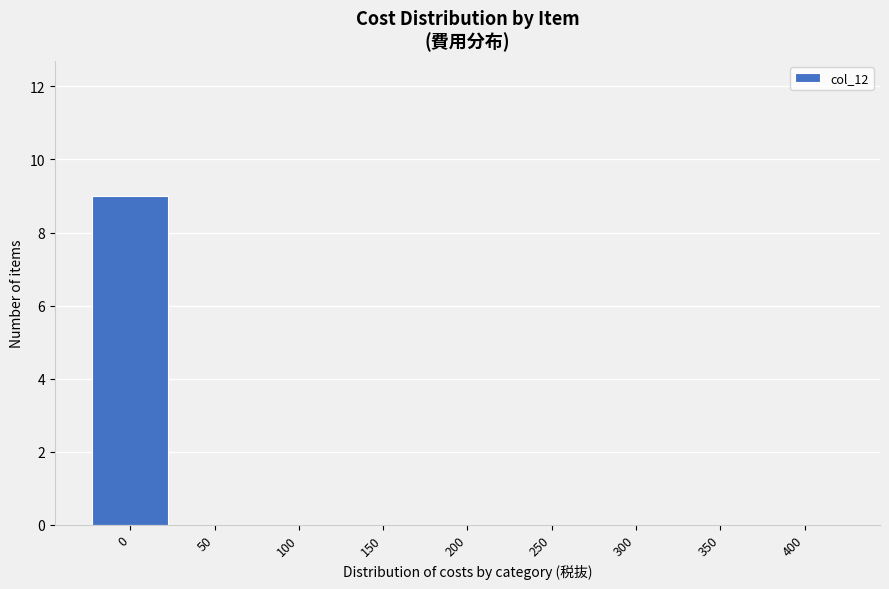

Reading left to right, transcribe all the data shown in this chart.

0=9	50=0	100=0	150=0	200=0	250=0	300=0	350=0	400=0